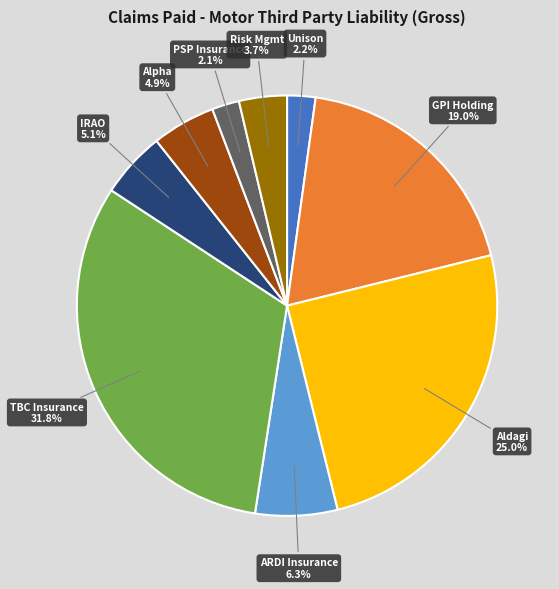

Which has a higher value, IRAO or Unison?

IRAO